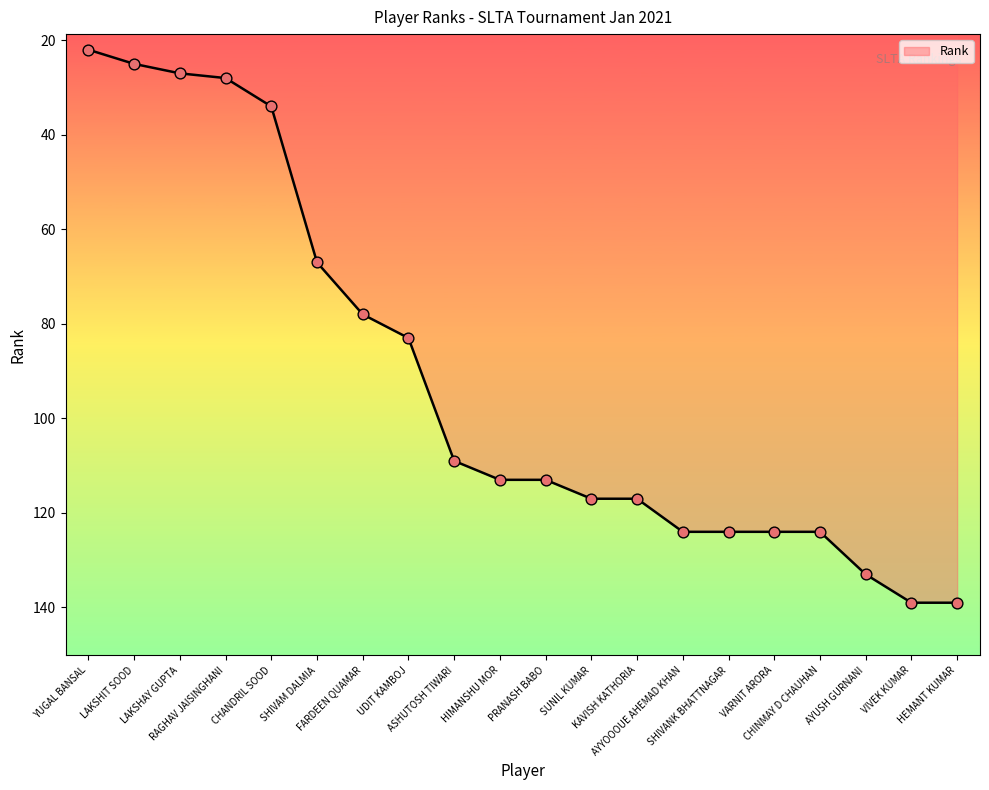

Approximately how many times larger is the value at VIVEK KUMAR compared to SHIVAM DALMIA?

2.1